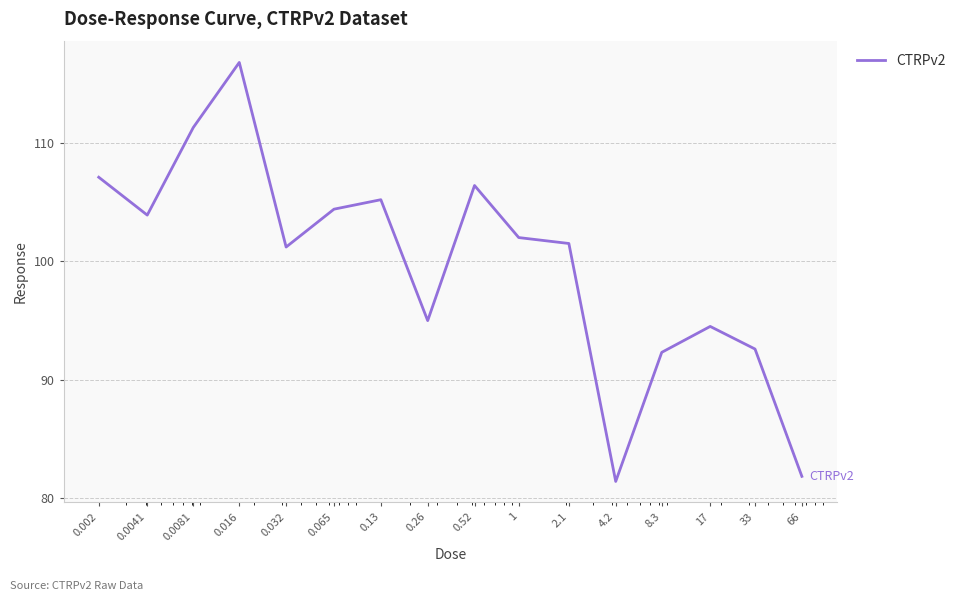

What is the smallest value displayed?

81.4